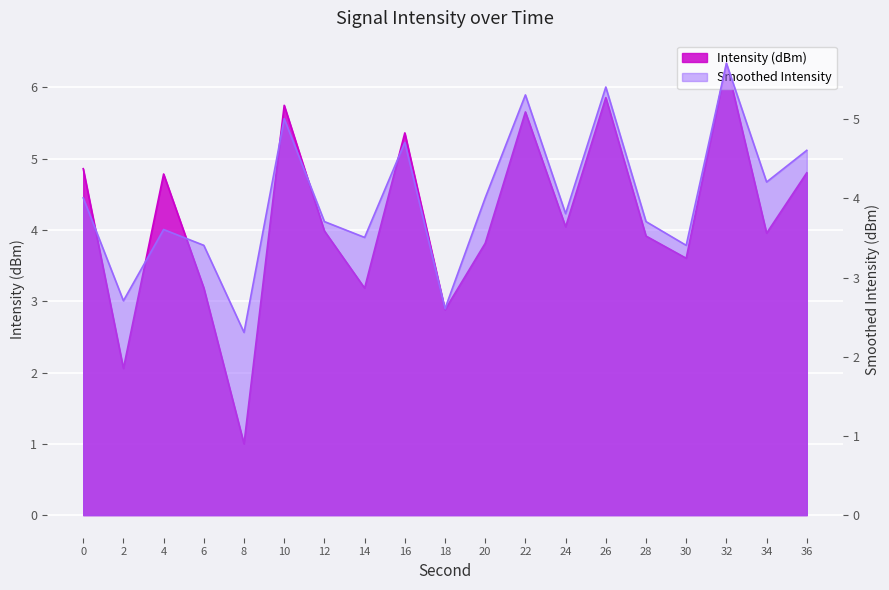

How many data points does each series have?

19